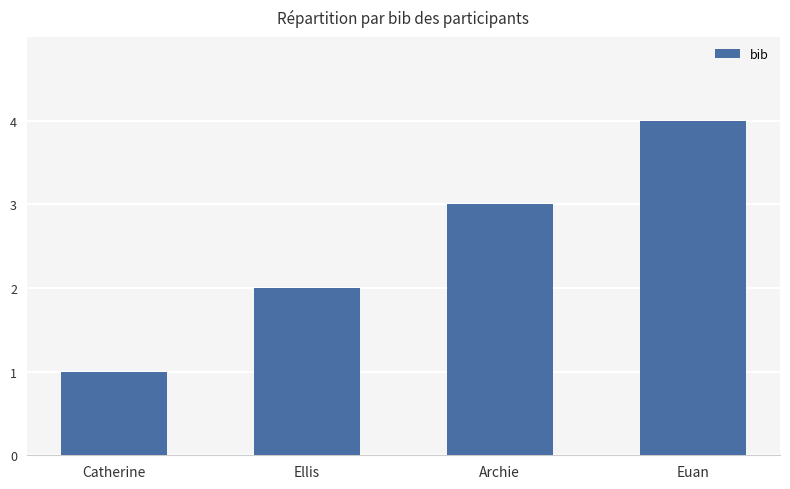

How many values are between 2 and 4?

3